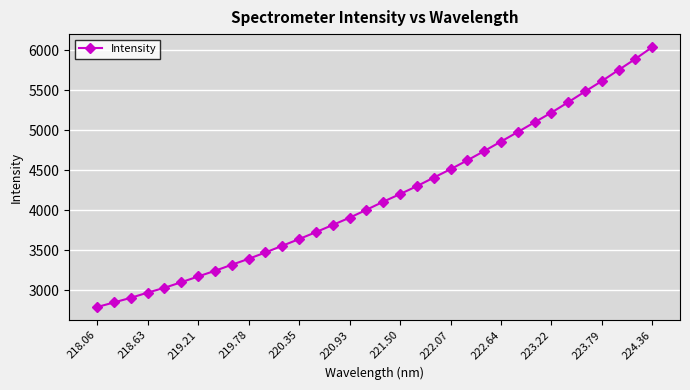

How many series are shown in this chart?

1